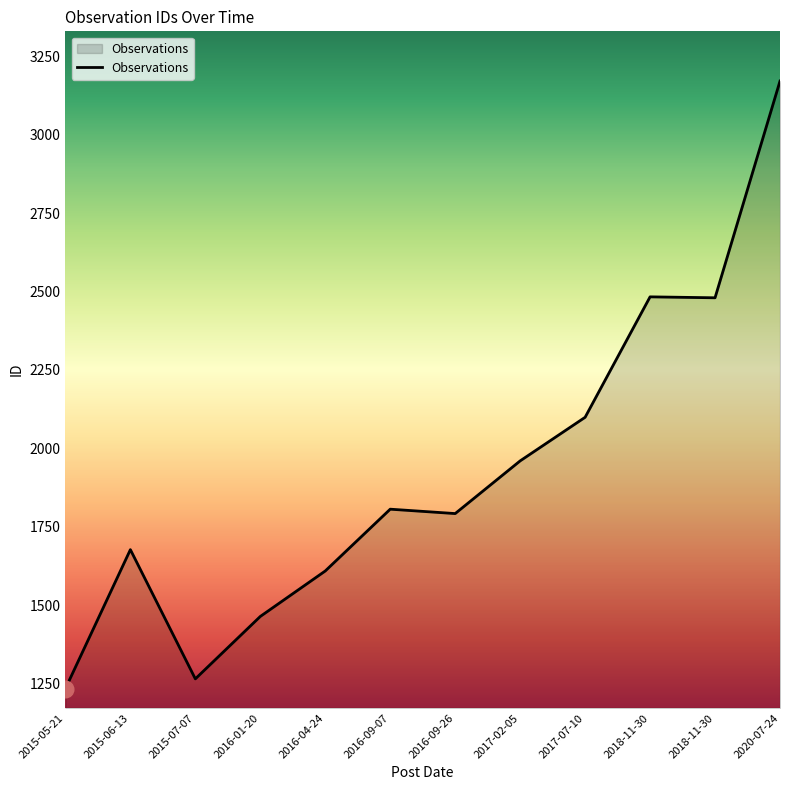

Does the chart display data point markers on the line(s)?

No